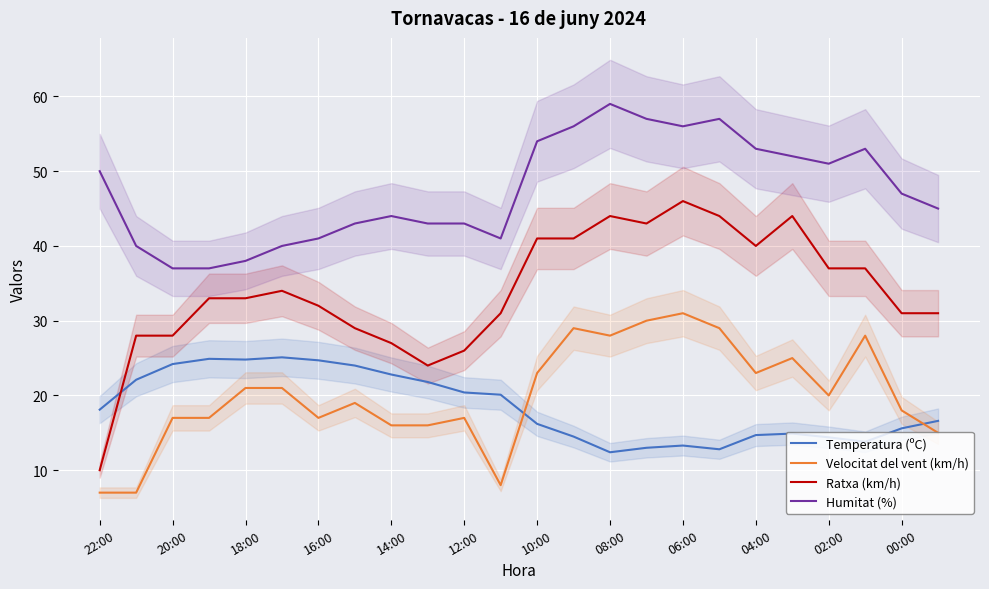

What is the minimum value for Ratxa (km/h)?

10.0